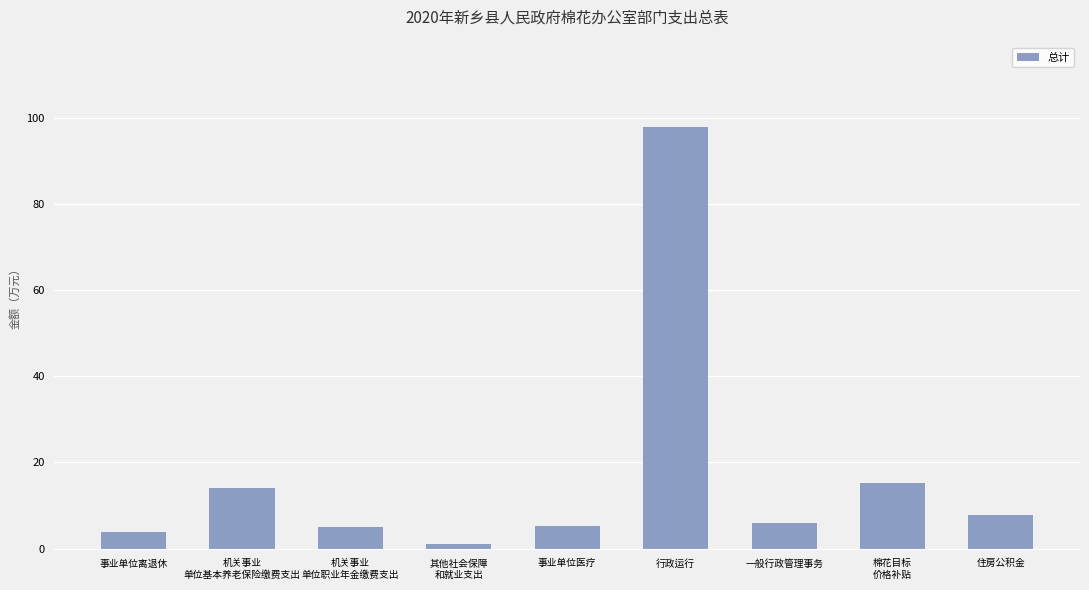

The value at 其他社会保障
和就业支出 is 1.0. True or false?

True